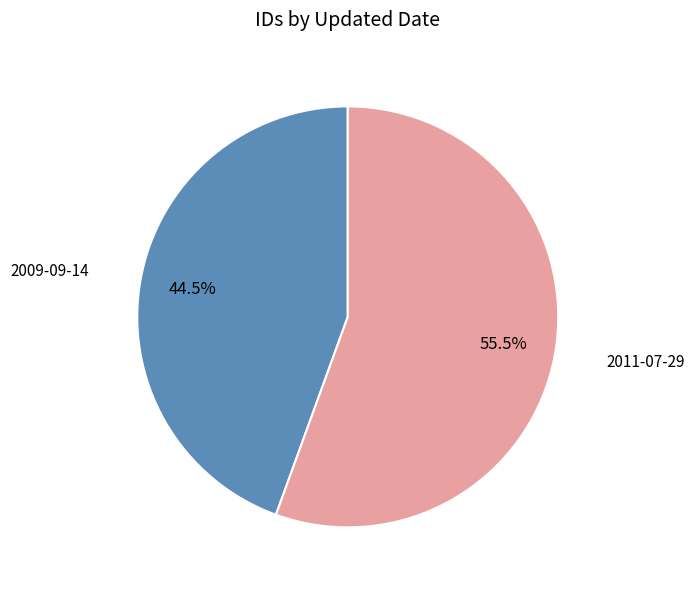

Does any single category account for the majority?

Yes